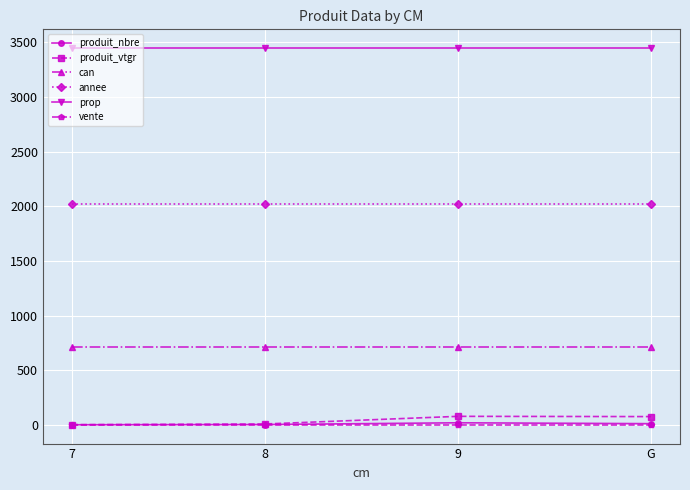

How many series are shown in this chart?

6